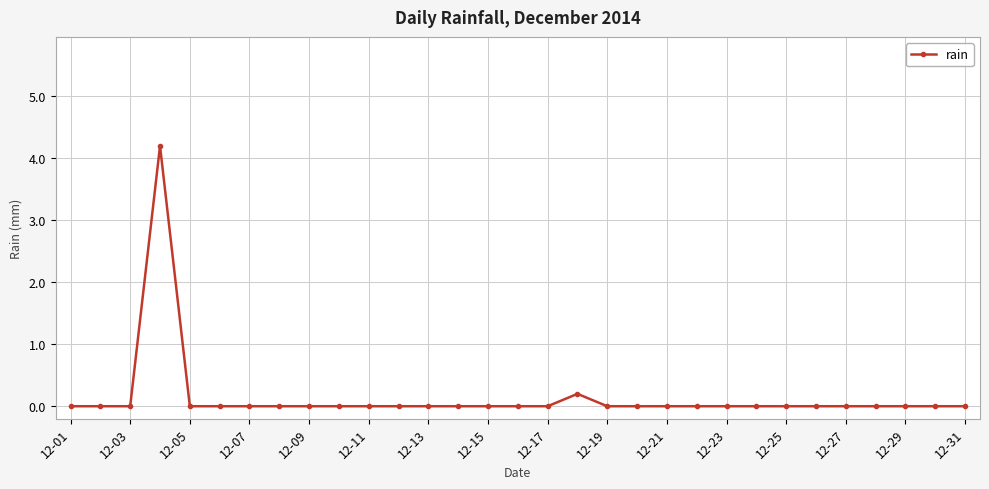

What is the difference between the second highest and second lowest values?

0.2